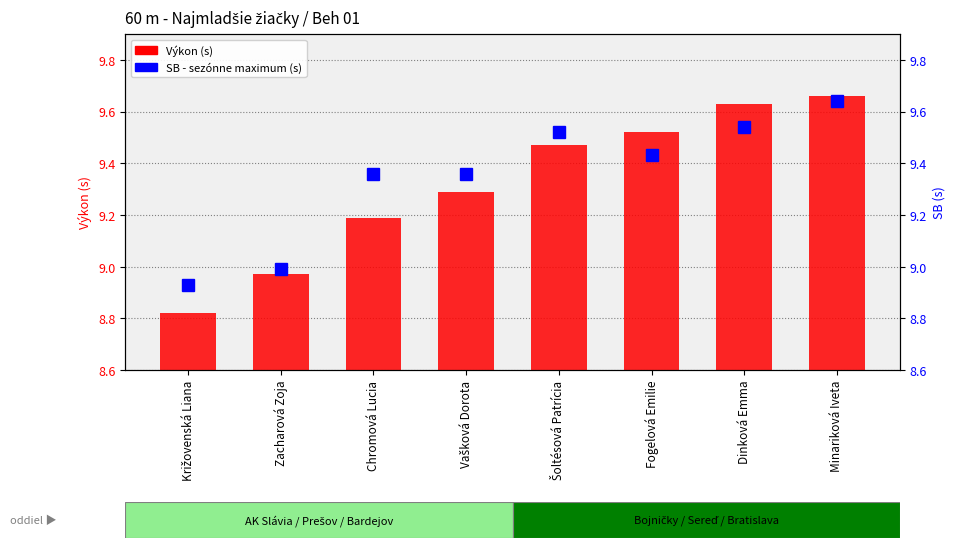

Read the SB (s) value at Minariková Iveta.

9.6